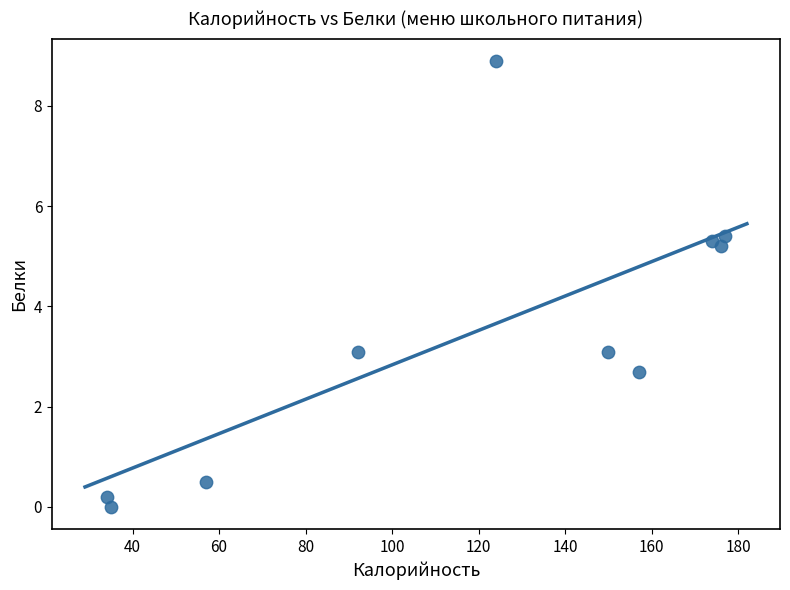

What is the range of Y values (max minus min)?

8.9